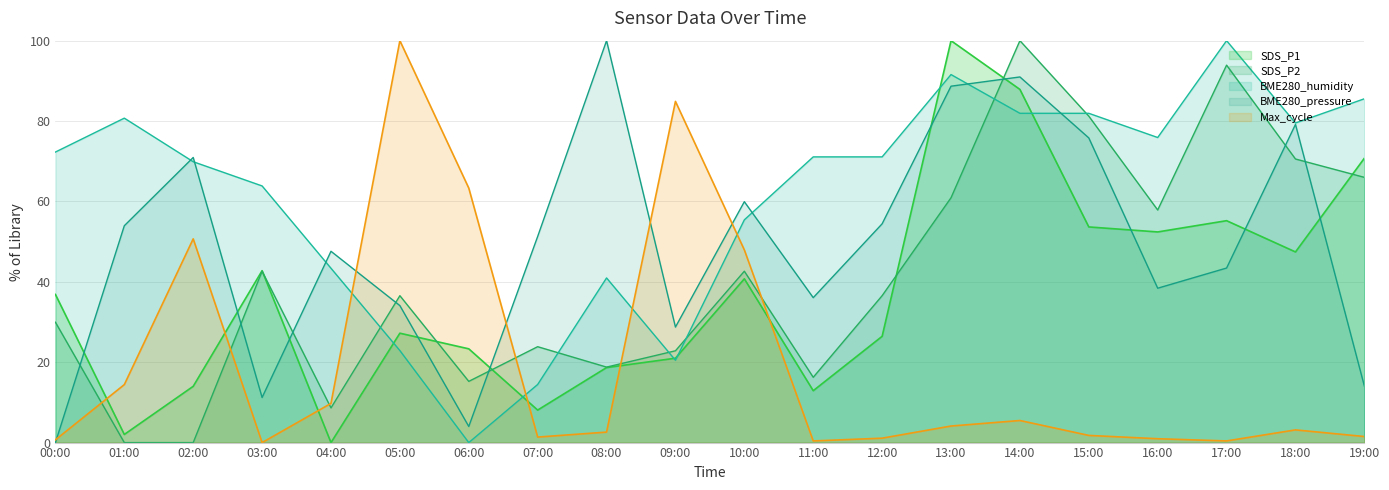

True or false: SDS_P2 has more than 1 points higher than both neighbors.

True